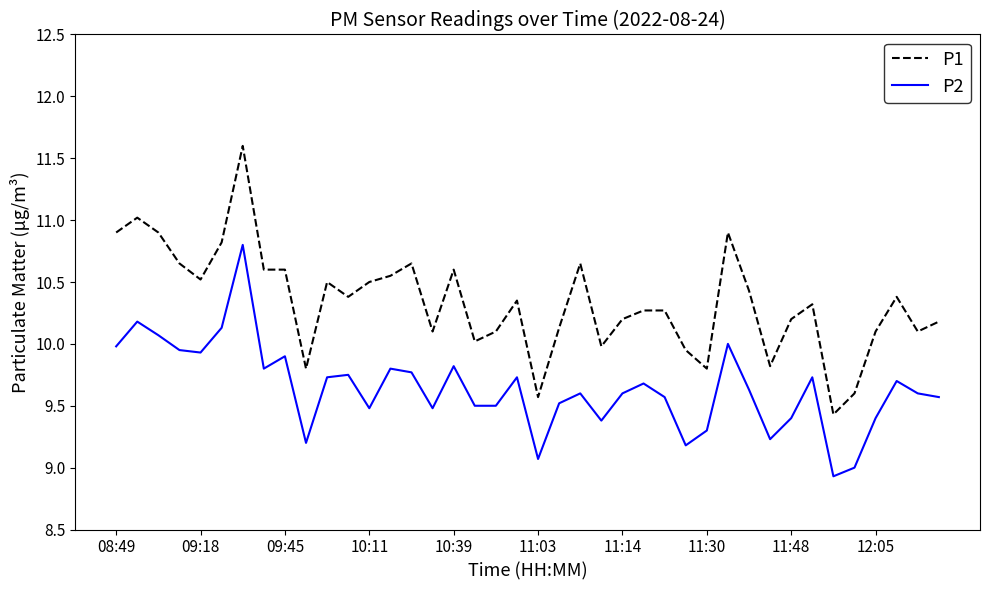

List the series in order of their peak value, highest first.

P1, P2